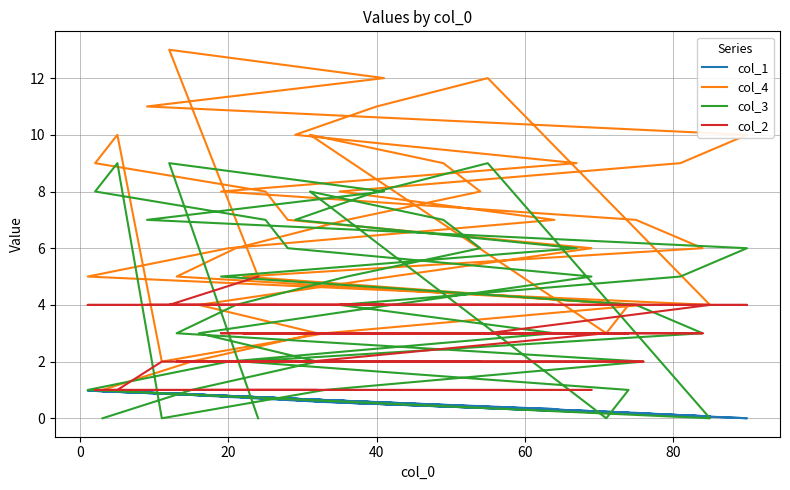

True or false: col_2 has more than 0 points higher than both neighbors.

False